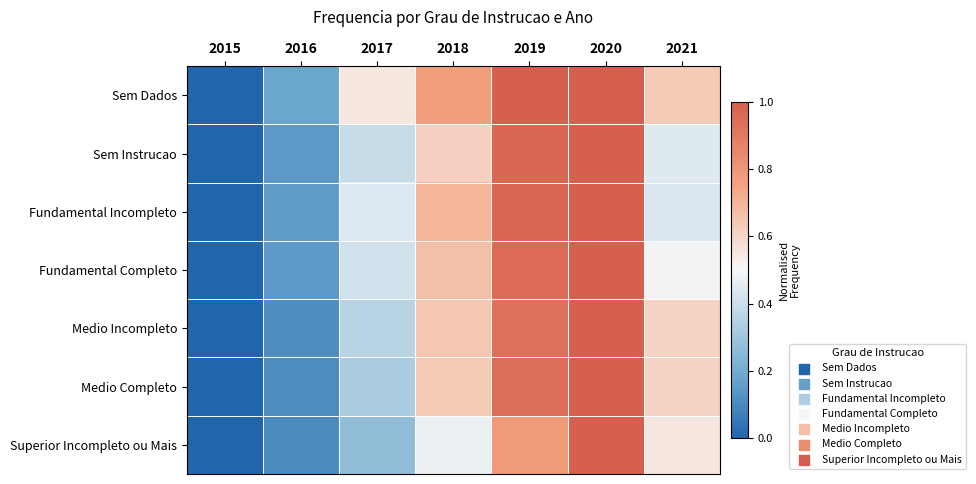

Reading left to right, what are all the values shown in this chart?

Sem Dados: 2015=0.0	2016=0.2	2017=0.5	2018=0.8	2019=1.0	2020=1.0	2021=0.6
Sem Instrucao: 2015=0.0	2016=0.1	2017=0.4	2018=0.6	2019=1.0	2020=1.0	2021=0.4
Fundamental Incompleto: 2015=0.0	2016=0.2	2017=0.4	2018=0.7	2019=1.0	2020=1.0	2021=0.4
Fundamental Completo: 2015=0.0	2016=0.2	2017=0.4	2018=0.7	2019=1.0	2020=1.0	2021=0.5
Medio Incompleto: 2015=0.0	2016=0.1	2017=0.4	2018=0.6	2019=0.9	2020=1.0	2021=0.6
Medio Completo: 2015=0.0	2016=0.1	2017=0.3	2018=0.6	2019=0.9	2020=1.0	2021=0.6
Superior Incompleto ou Mais: 2015=0.0	2016=0.1	2017=0.3	2018=0.5	2019=0.8	2020=1.0	2021=0.5